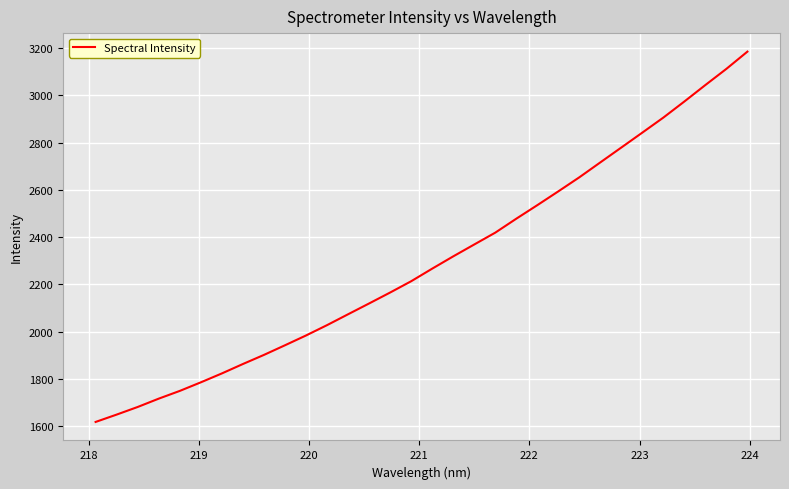

What is the smallest value displayed?

1618.2